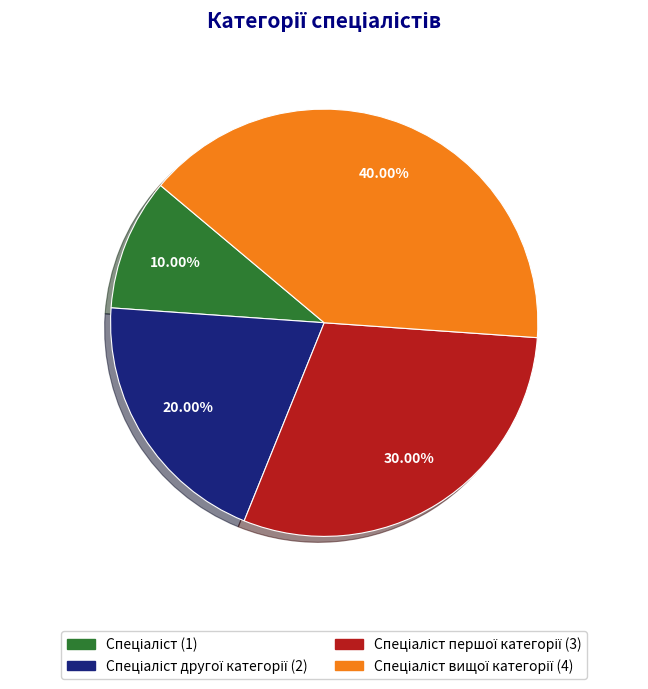

Count the number of slices in the pie.

4